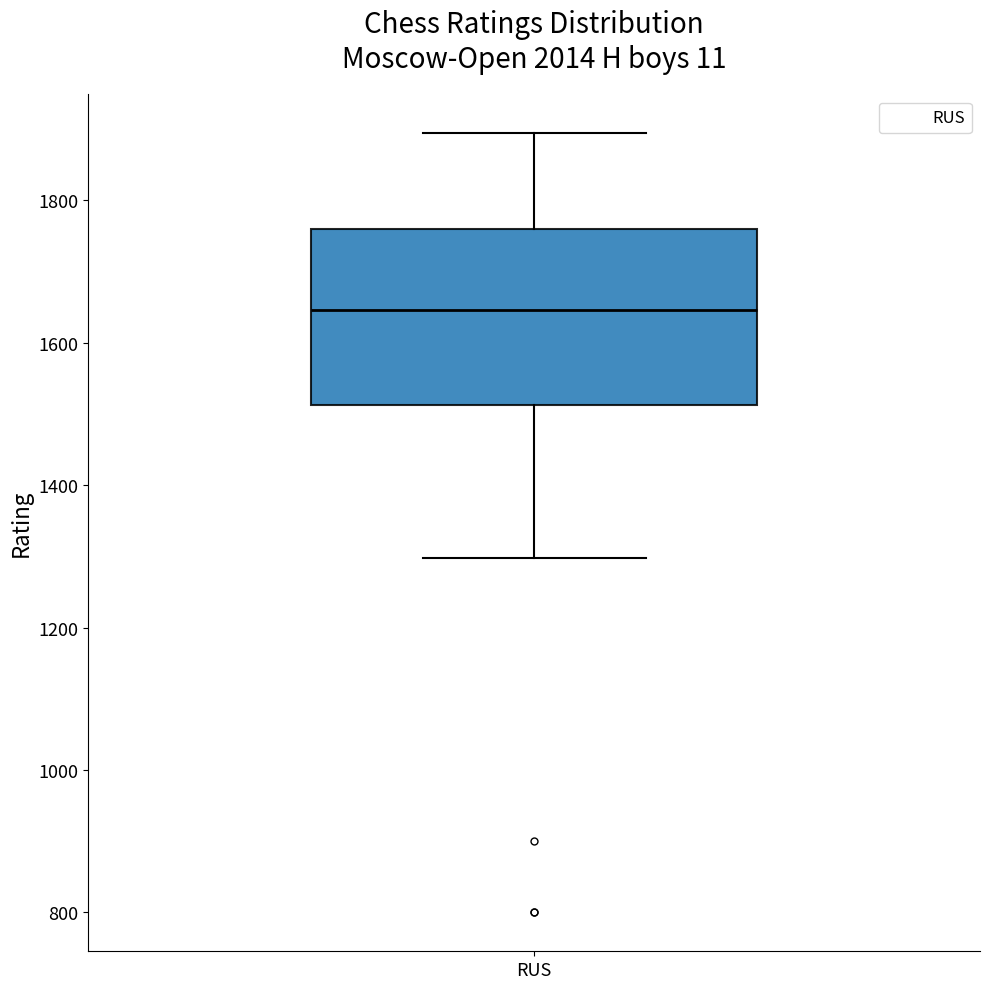

Read this box plot against the y-axis: the position of the median line, the range covered by the box, and the ends of both whiskers. The values are not printed on the chart, so give them approximately, as read against the axis.

median 1640, box 1520 to 1760, whiskers 1300 to 1900